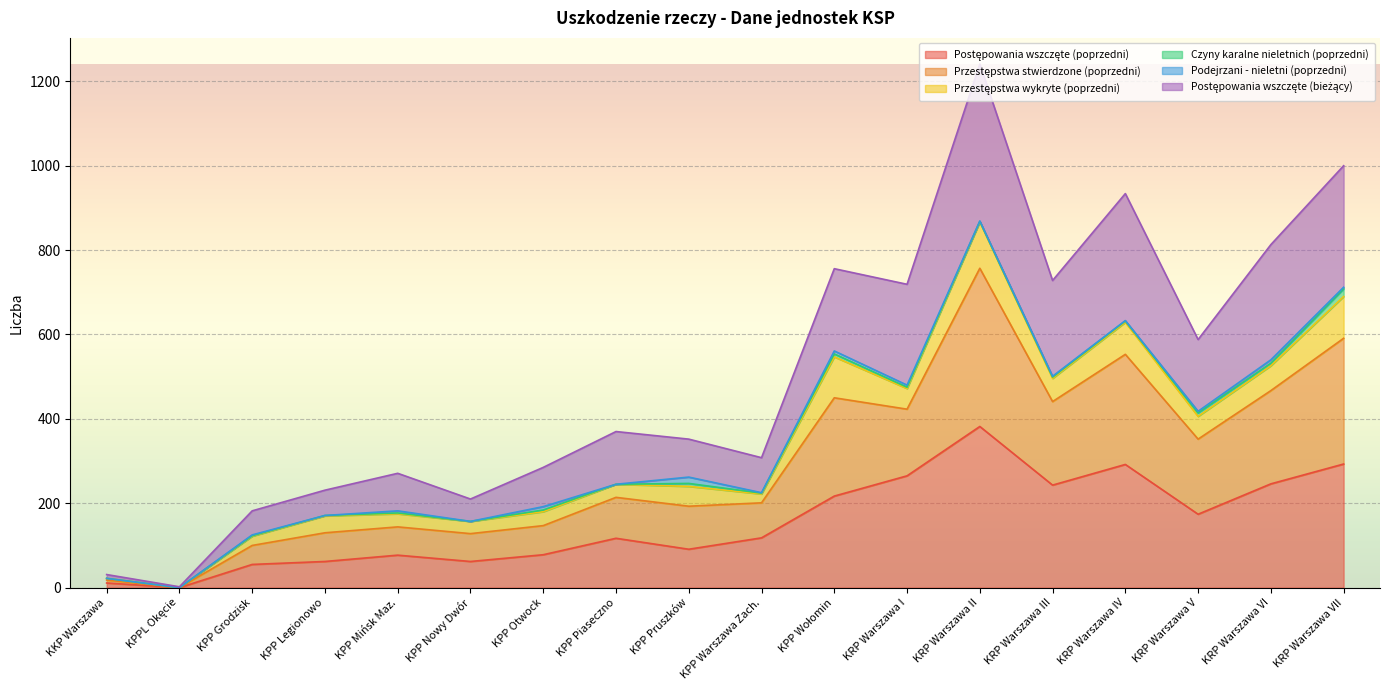

How many interior local peaks does the Przestępstwa stwierdzone (poprzedni) series have?

5